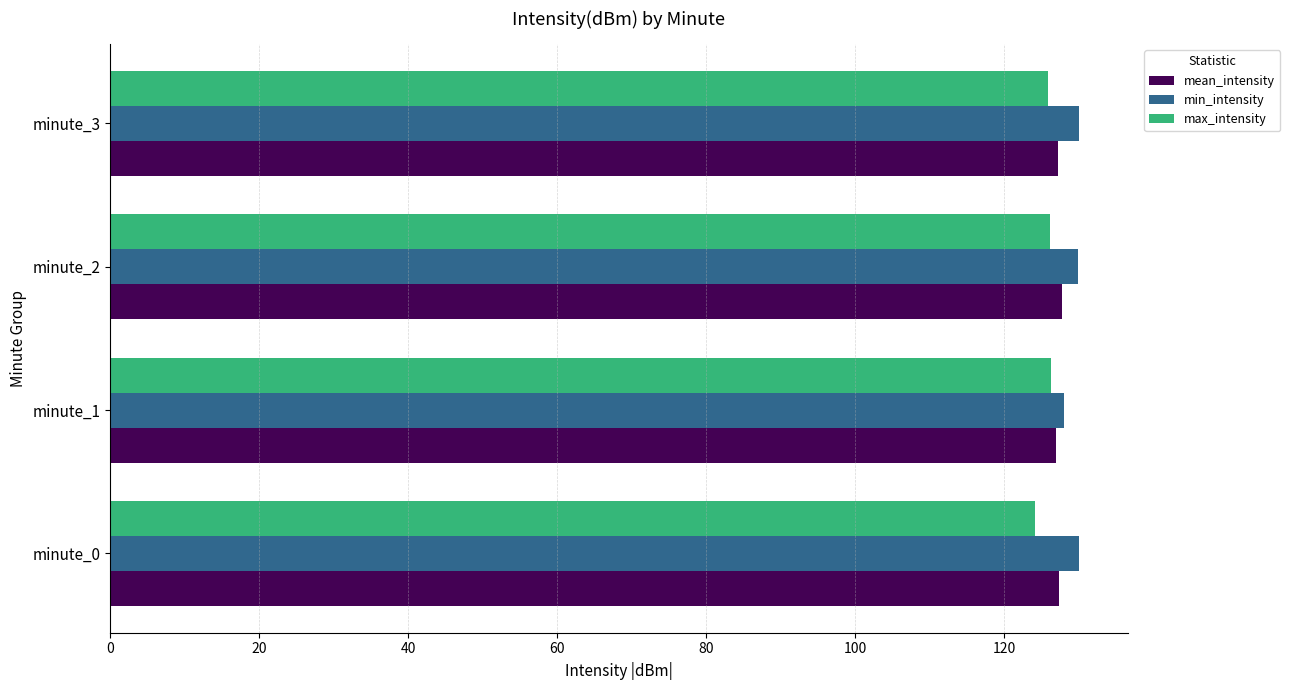

What is the maximum value shown in the chart?

130.1